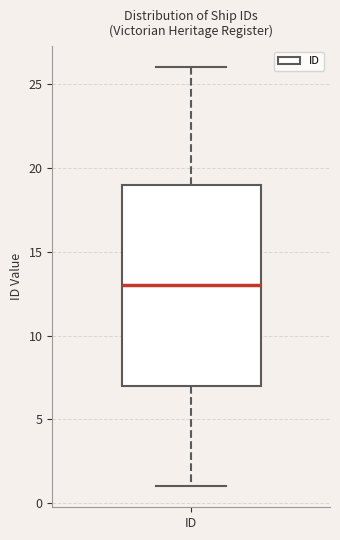

Transcribe this box plot: give where the median line is, the range the box spans, and where the two whiskers end, as read against the y-axis. The values are not printed on the chart, so give them approximately, as read against the axis.

median 13, box 7 to 19, whiskers 1 to 26